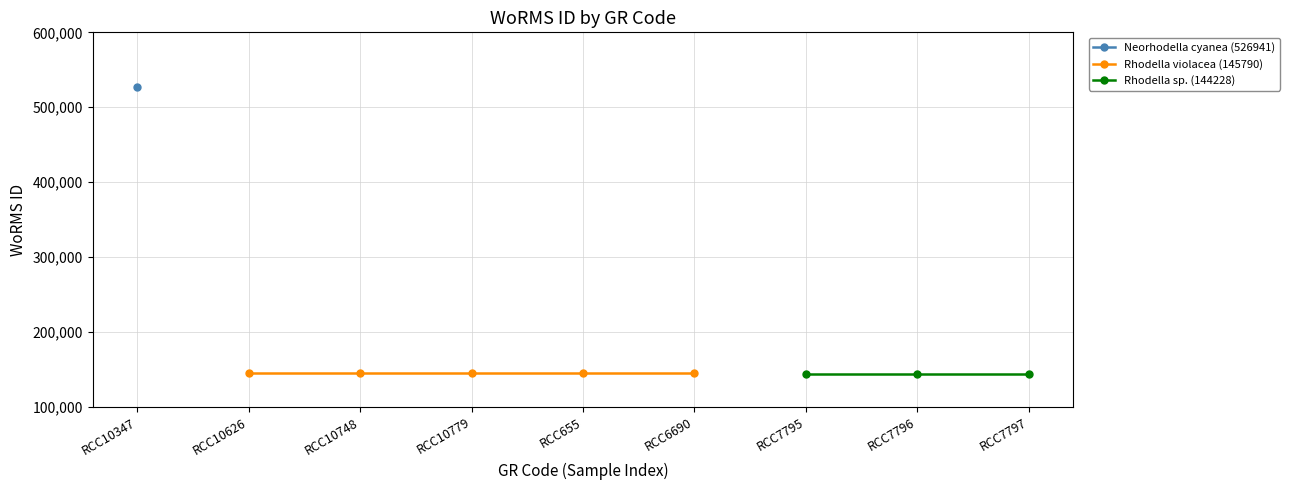

True or false: Neorhodella cyanea (526941) and Rhodella violacea (145790) cross at least once.

False